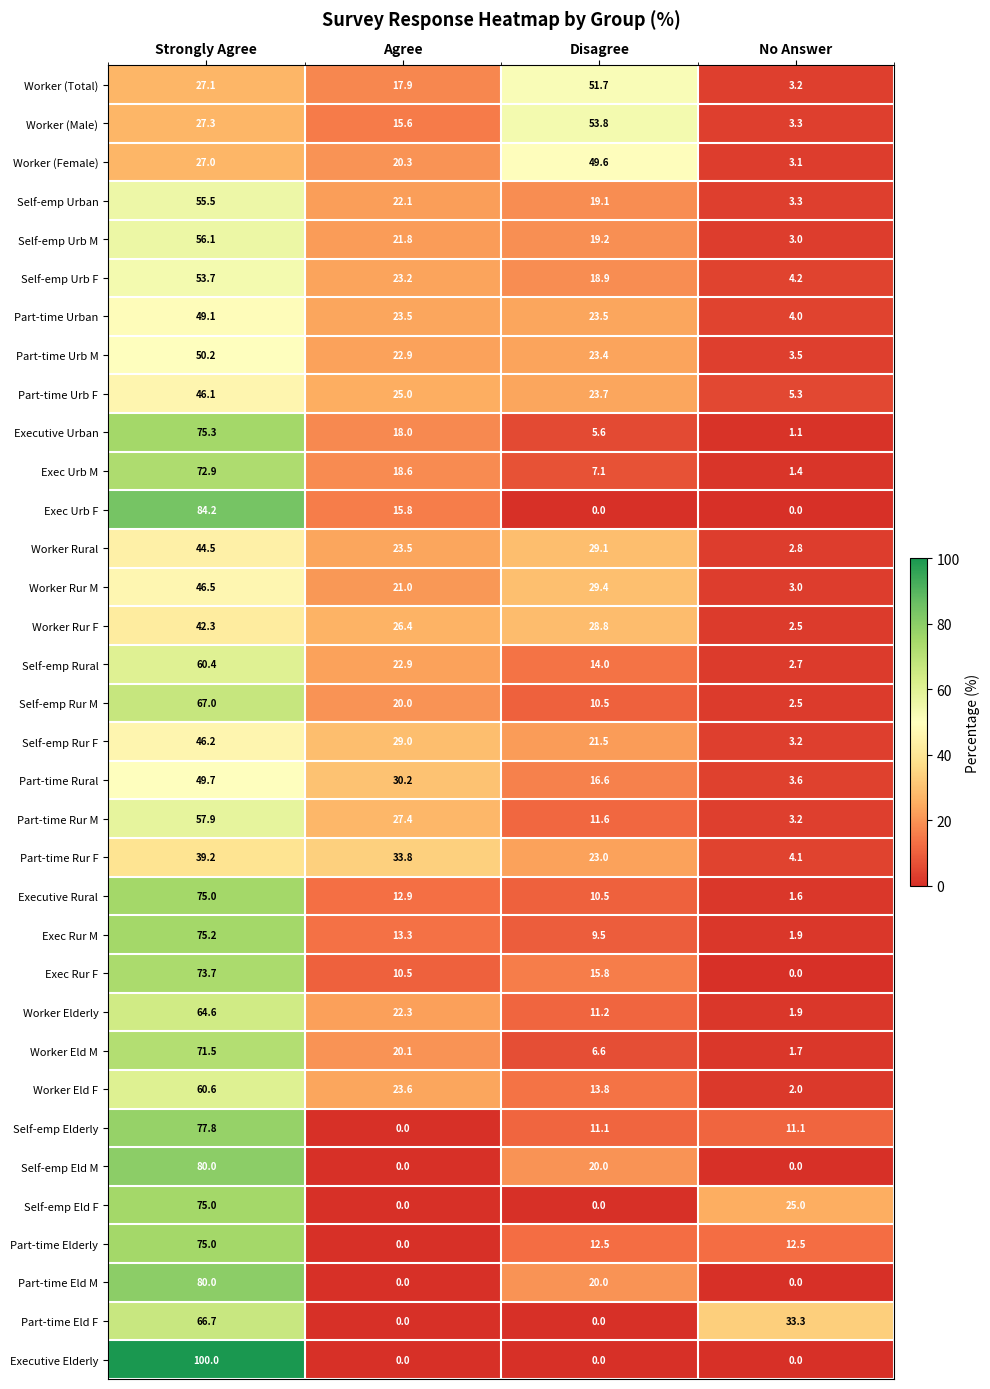

Is the value of Exec Urb M at No Answer greater than the value of Worker (Female) at No Answer?

No